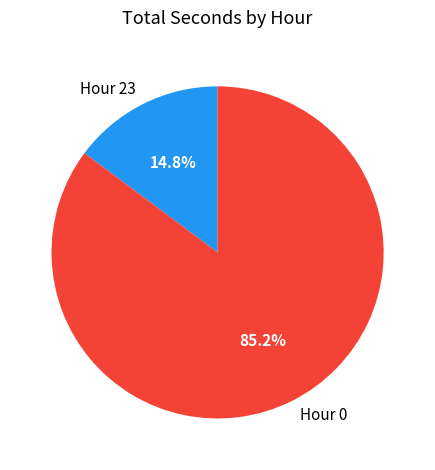

How many segments does this pie chart have?

2